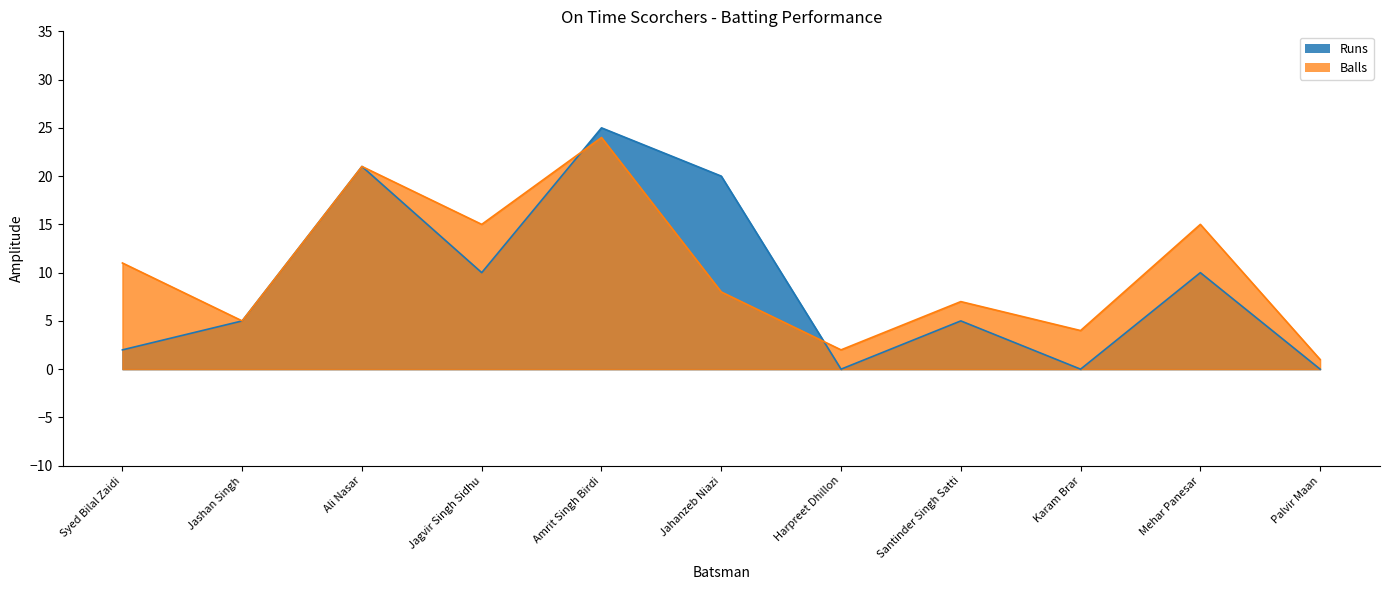

Is the value of Balls at Jashan Singh greater than the value of Runs at Jagvir Singh Sidhu?

No